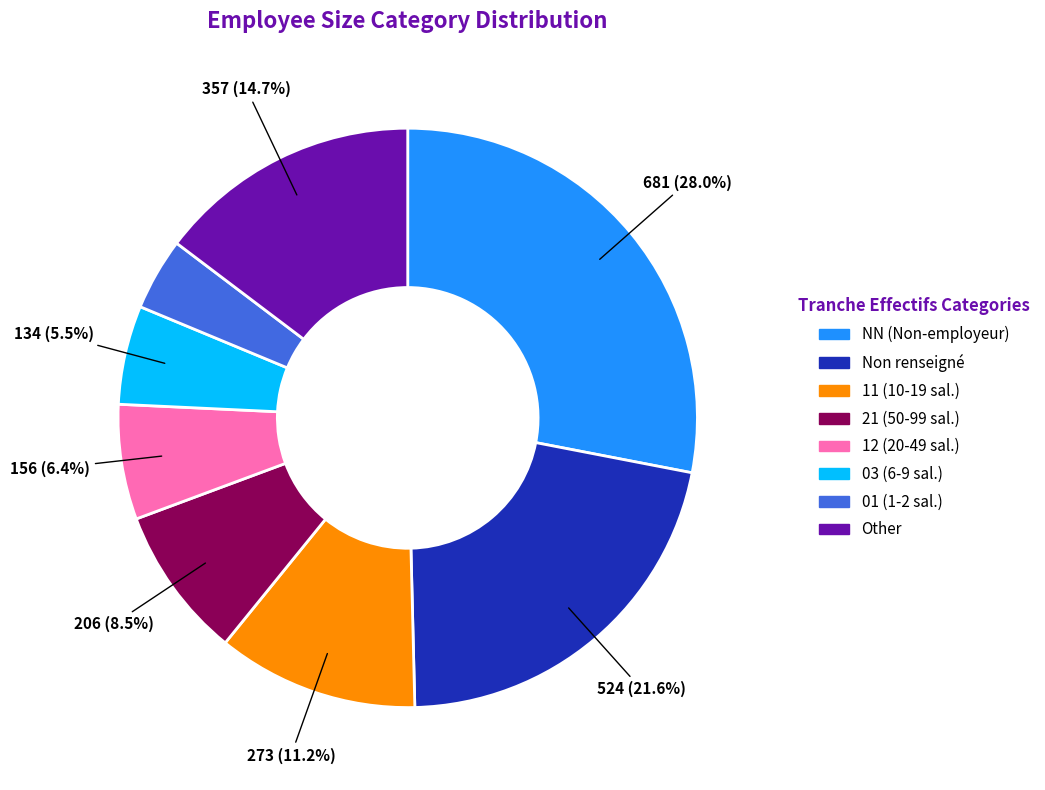

How many segments does this pie chart have?

8